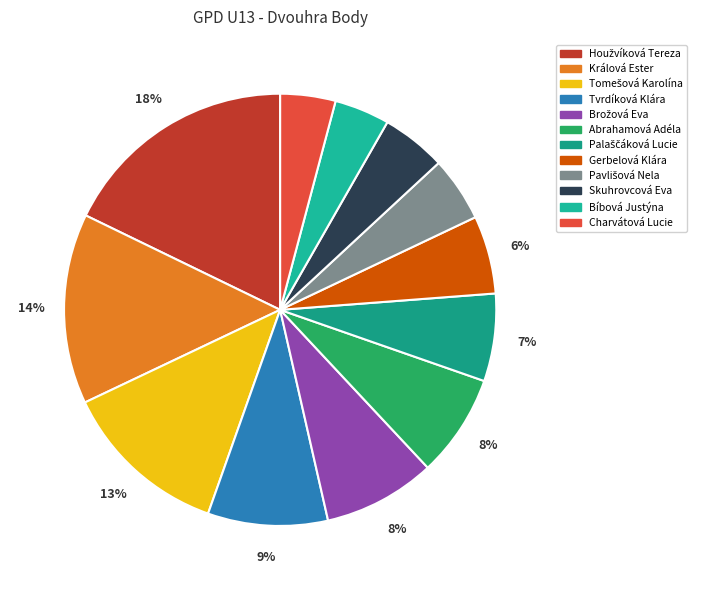

True or false: Abrahamová Adéla accounts for 8% of the total.

True